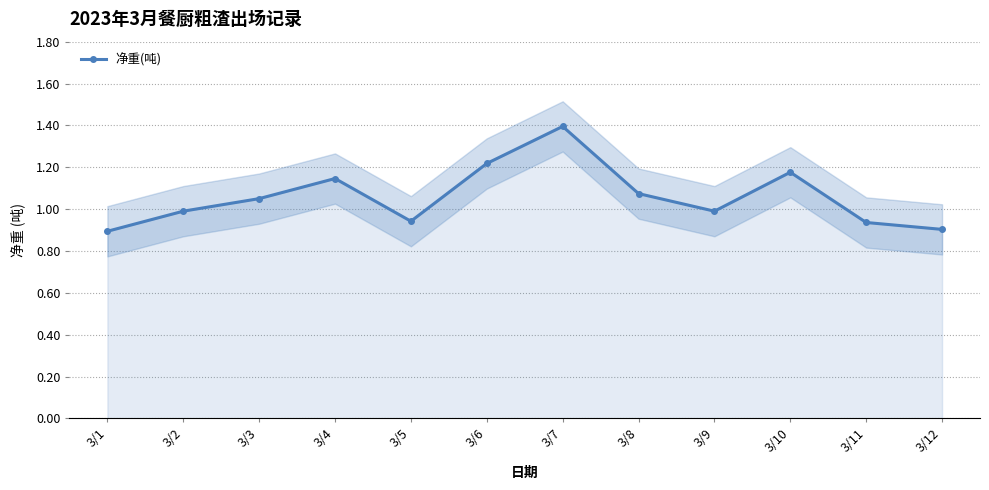

How many values are below 1?

6